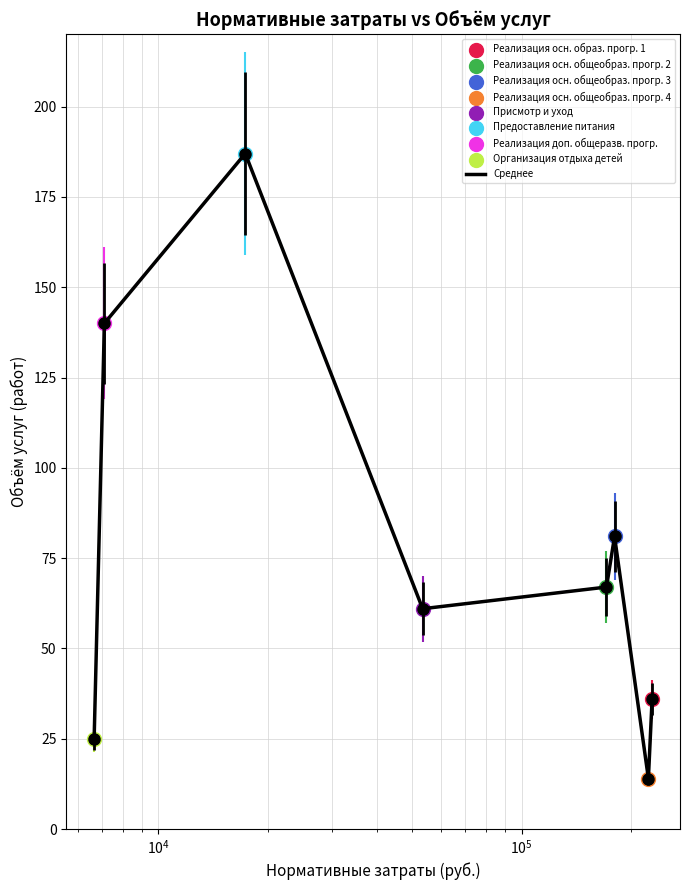

What is the minimum value shown in the chart?

14